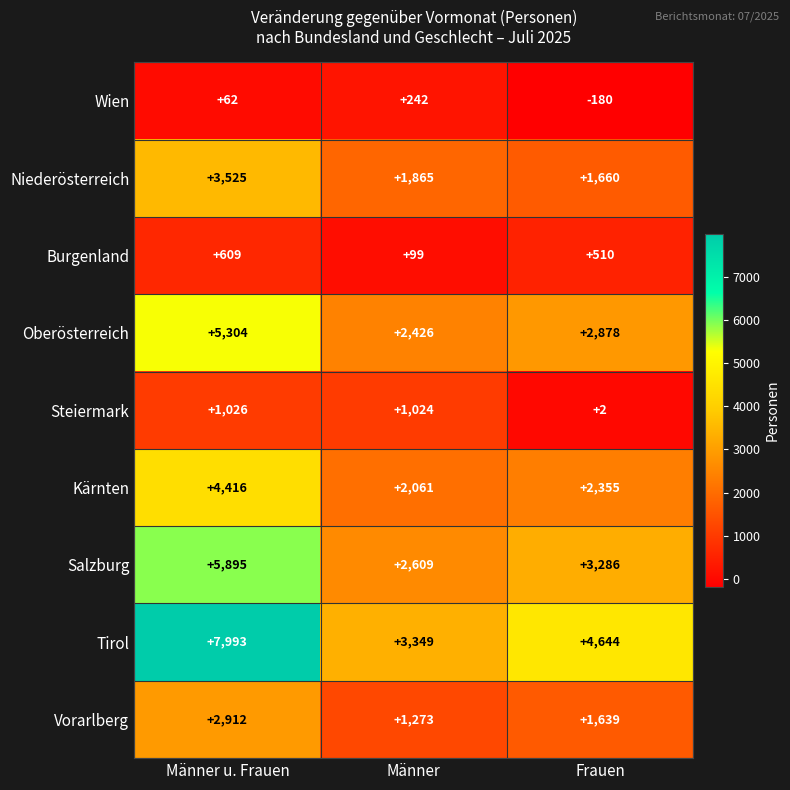

Reading right to left, extract all data points from this chart.

Wien: -180	242	62
Niederösterreich: 1660	1865	3525
Burgenland: 510	99	609
Oberösterreich: 2878	2426	5304
Steiermark: 2	1024	1026
Kärnten: 2355	2061	4416
Salzburg: 3286	2609	5895
Tirol: 4644	3349	7993
Vorarlberg: 1639	1273	2912